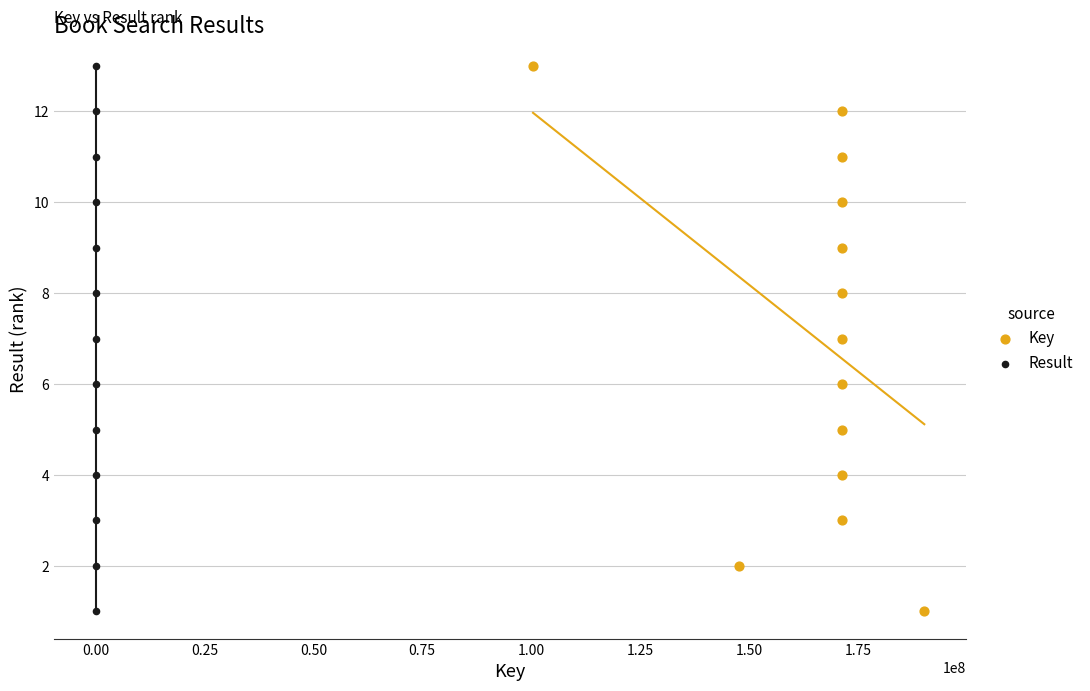

What are all the series names shown in the legend?

Key, Result